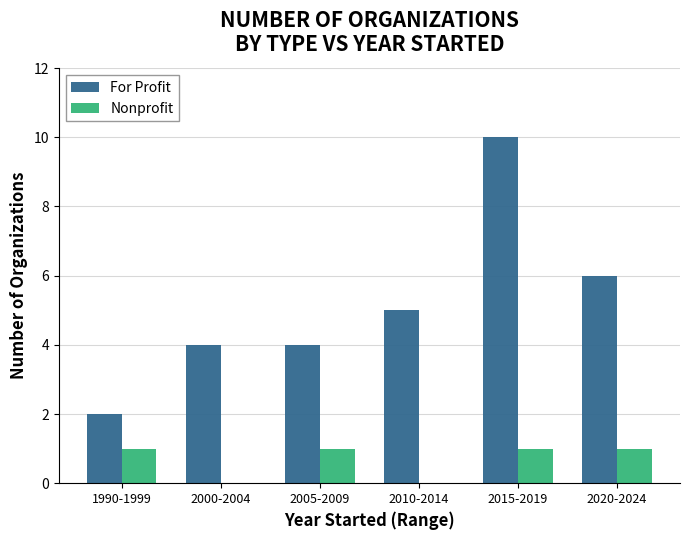

Reading right to left, transcribe all the data shown in this chart.

For Profit: 6	10	5	4	4	2
Nonprofit: 1	1	0	1	0	1